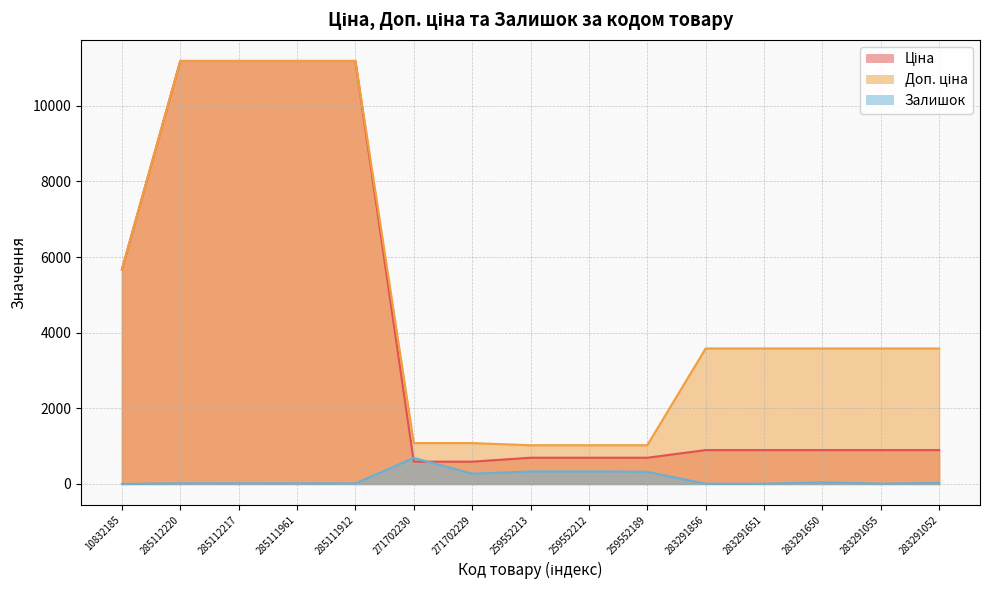

Reading left to right, what are all the values shown in this chart?

Ціна: 10832185=5673.8	285112220=11188.2	285112217=11188.2	285111961=11188.2	285111912=11188.2	271702230=589.9	271702229=589.9	259552213=693.7	259552212=693.7	259552189=693.7	283291856=895.9	283291651=895.9	283291650=895.9	283291055=895.9	283291052=895.9
Доп. ціна: 10832185=5673.8	285112220=11188.2	285112217=11188.2	285111961=11188.2	285111912=11188.2	271702230=1081.7	271702229=1081.7	259552213=1024.6	259552212=1024.6	259552189=1024.6	283291856=3583.6	283291651=3583.6	283291650=3583.6	283291055=3583.6	283291052=3583.6
Залишок: 10832185=1.0	285112220=17.0	285112217=17.0	285111961=17.0	285111912=15.0	271702230=690.0	271702229=272.0	259552213=330.0	259552212=333.0	259552189=322.0	283291856=7.0	283291651=6.0	283291650=43.0	283291055=9.0	283291052=26.0